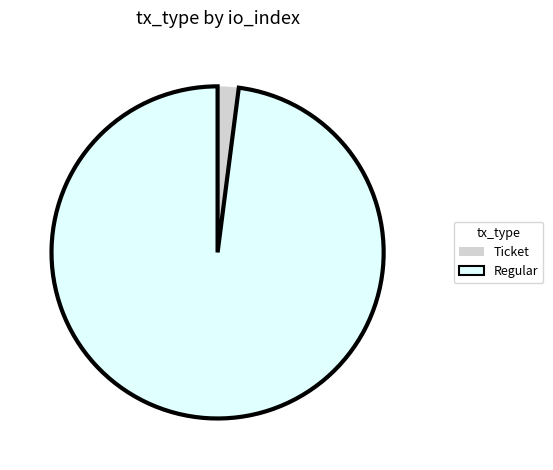

Do Ticket and Regular together represent more than half of the pie?

Yes